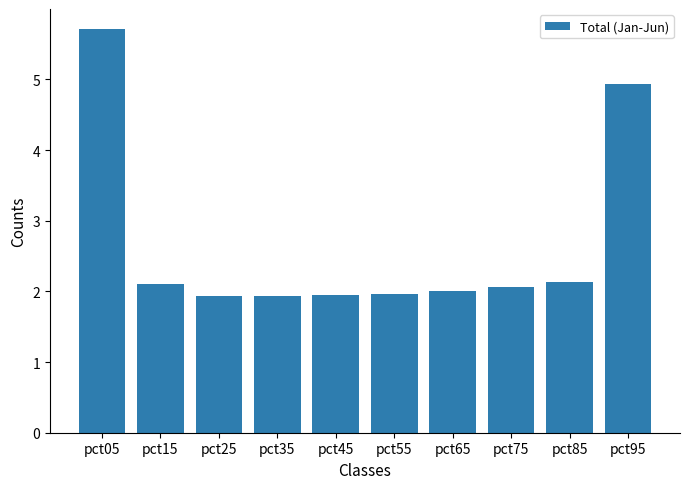

What is the value of the 5th bar from the left?

1.9